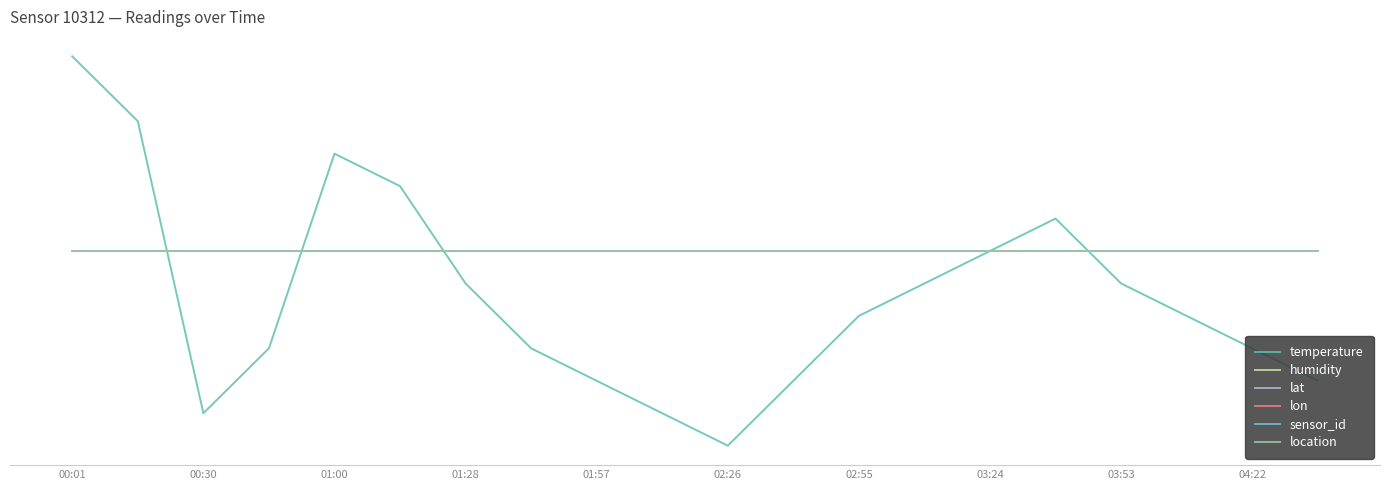

At which category is the sum across all series the highest?

00:01